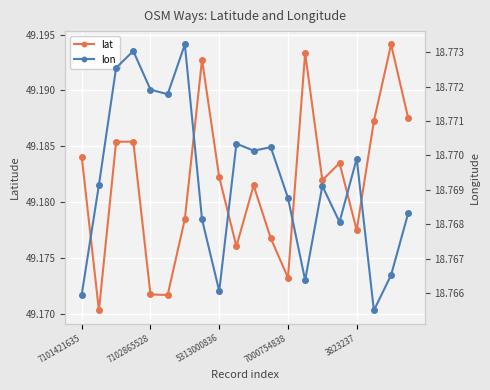

How many interior local peaks does the lat series have?

6